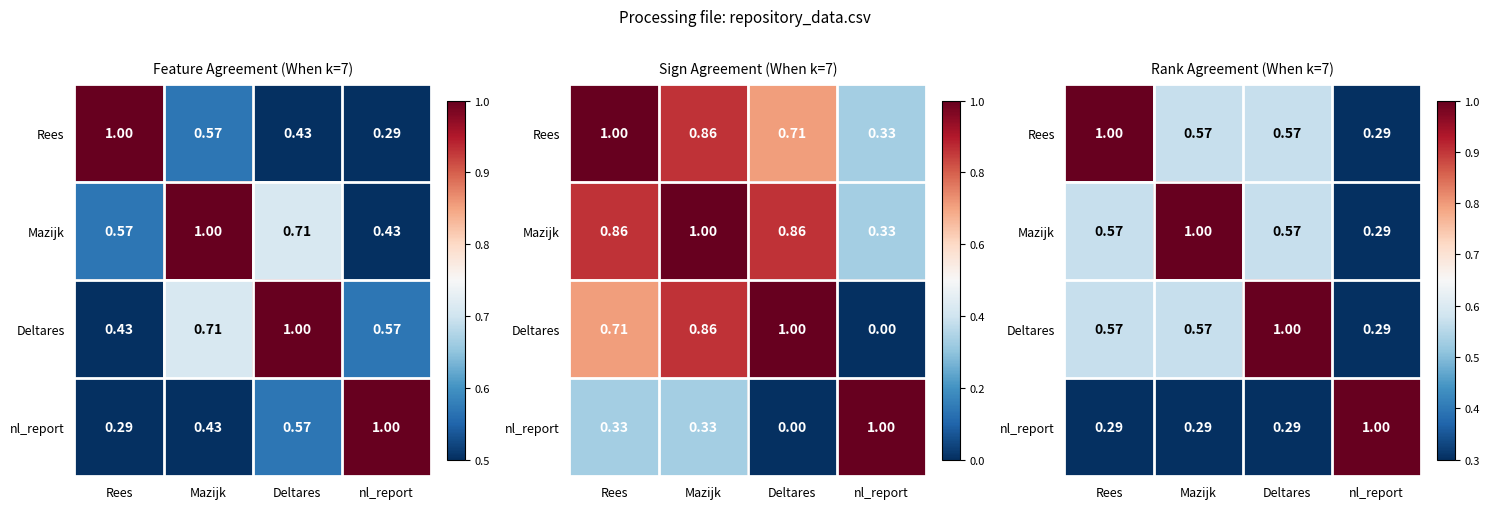

At which category is the sum across all series the highest?

Rees